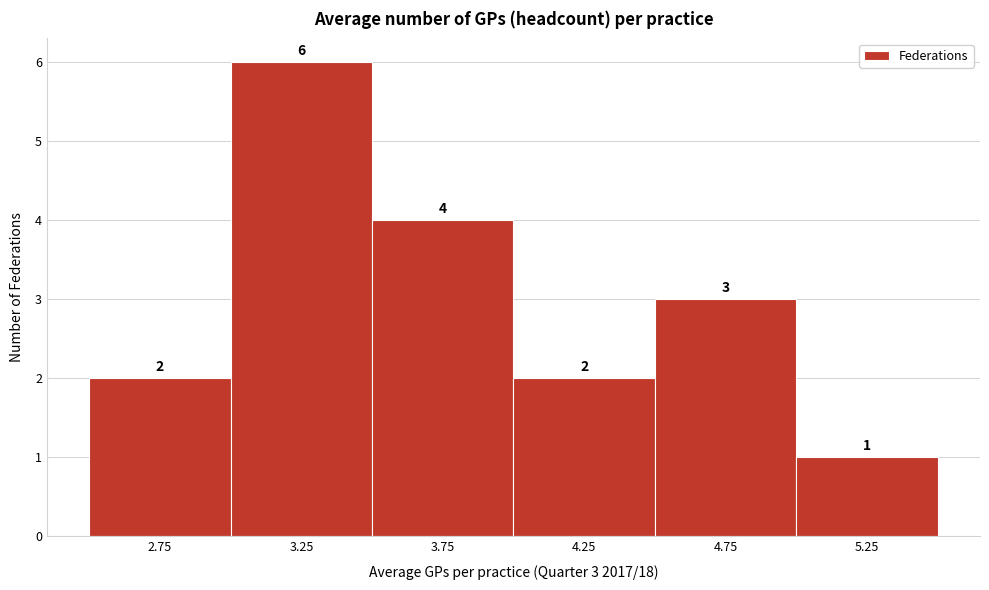

Reading left to right, transcribe all the data shown in this chart.

2	6	4	2	3	1